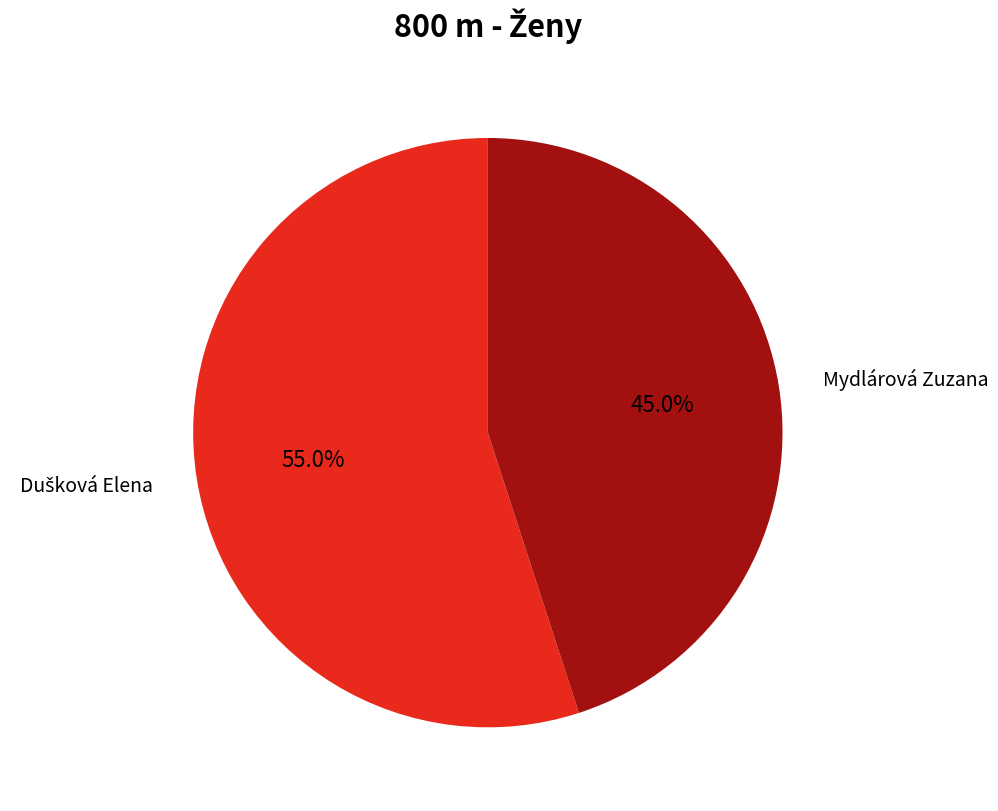

Which category has the smallest portion of the pie?

Mydlárová Zuzana